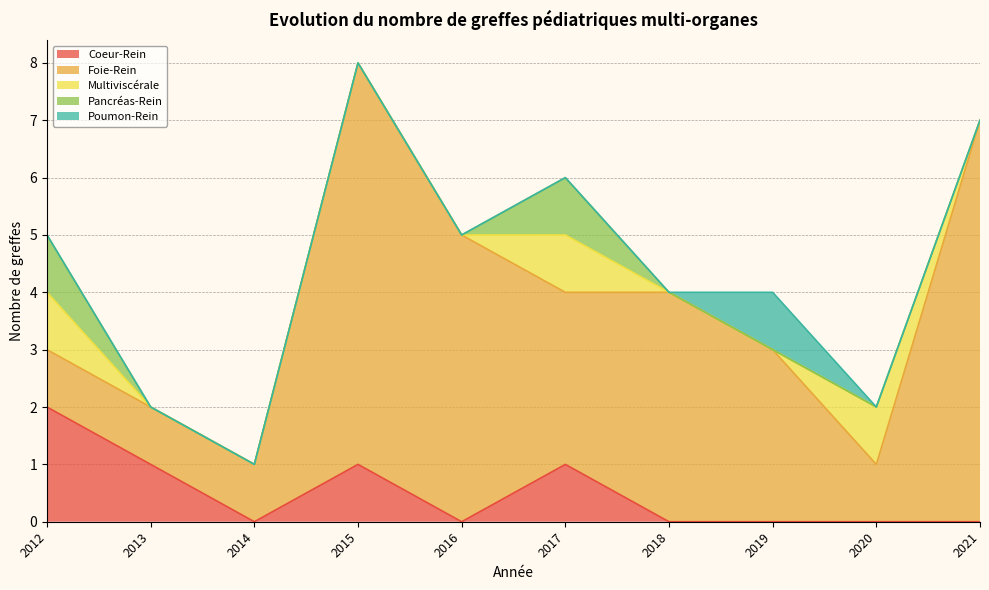

Which has a higher value, 2013 or 2015?

2013